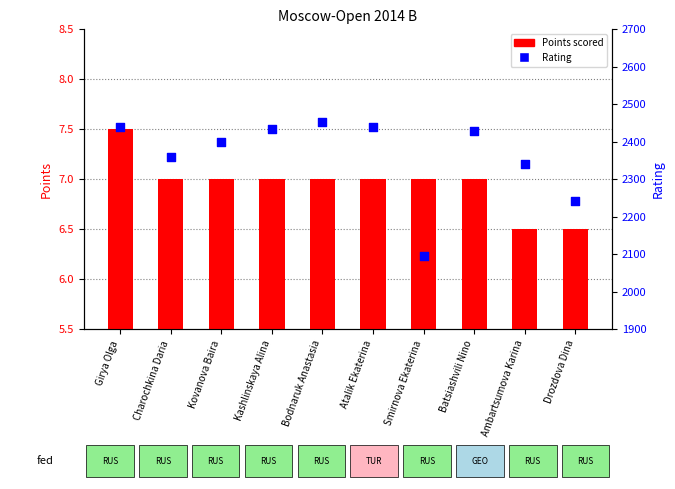

Which series has the widest spread of Y values?

Rating